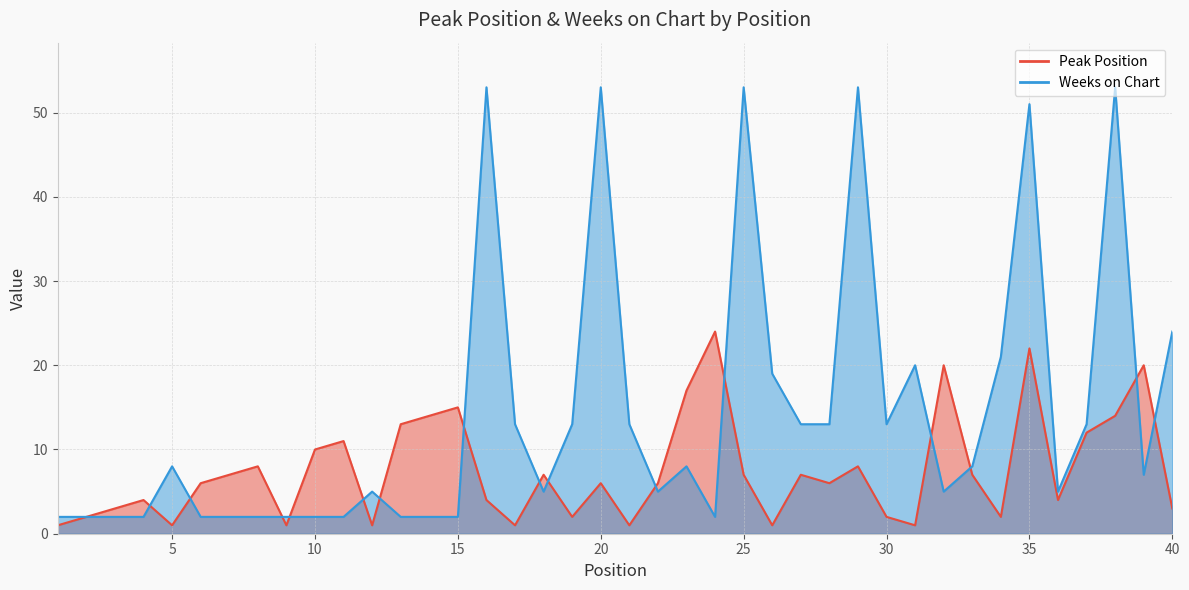

Reading right to left, list all the values displayed in this chart.

Peak Position: 3	20	14	12	4	22	2	7	20	1	2	8	6	7	1	7	24	17	6	1	6	2	7	1	4	15	14	13	1	11	10	1	8	7	6	1	4	3	2	1
Weeks on Chart: 24	7	53	13	5	51	21	8	5	20	13	53	13	13	19	53	2	8	5	13	53	13	5	13	53	2	2	2	5	2	2	2	2	2	2	8	2	2	2	2